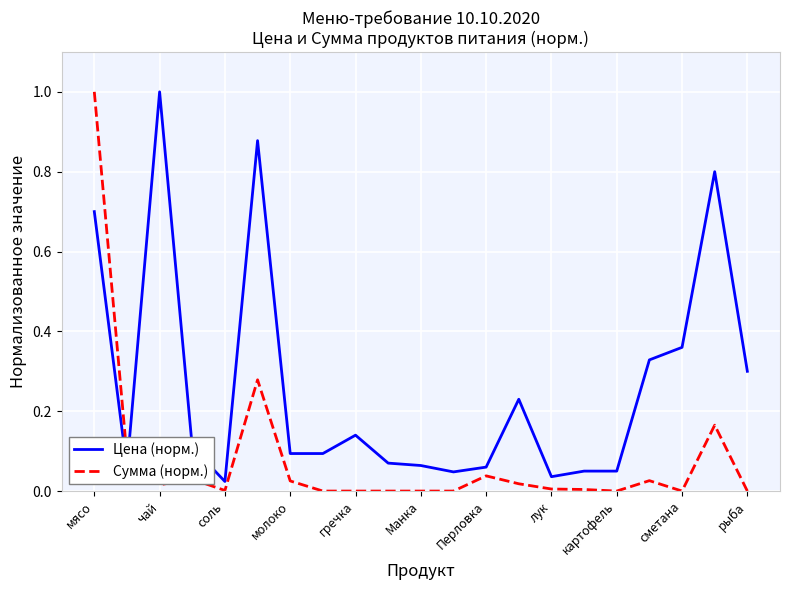

How many times do Сумма (норм.) and Цена (норм.) cross each other?

1